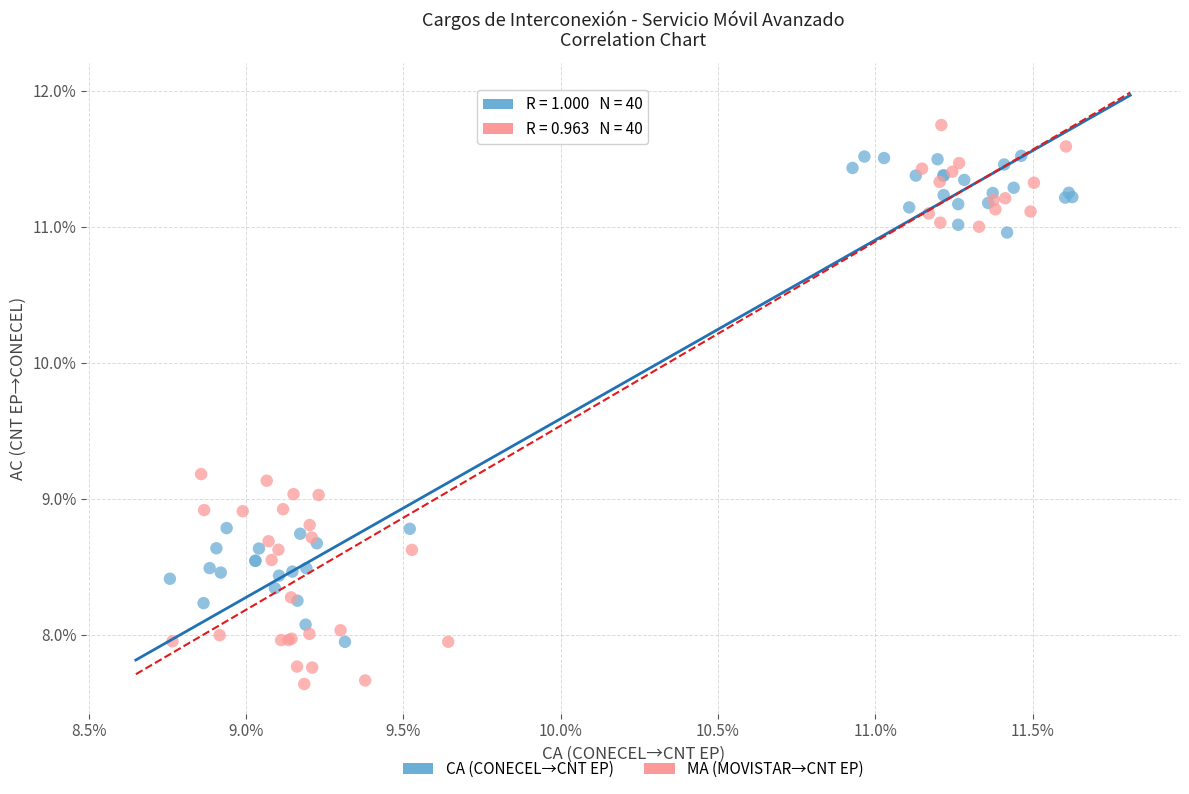

Which series contains the lowest Y value?

MA (MOVISTAR→CNT EP)